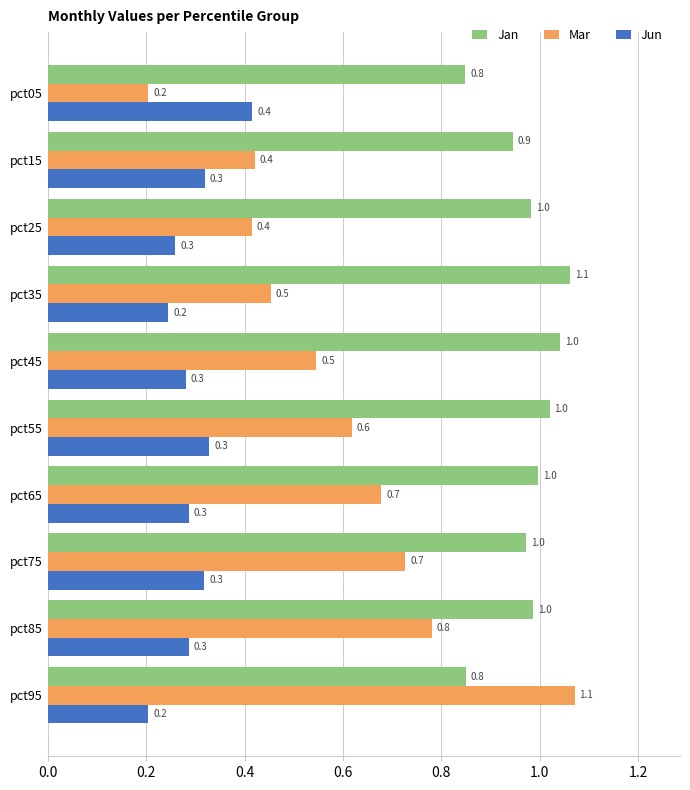

Count the number of data series in this chart.

3